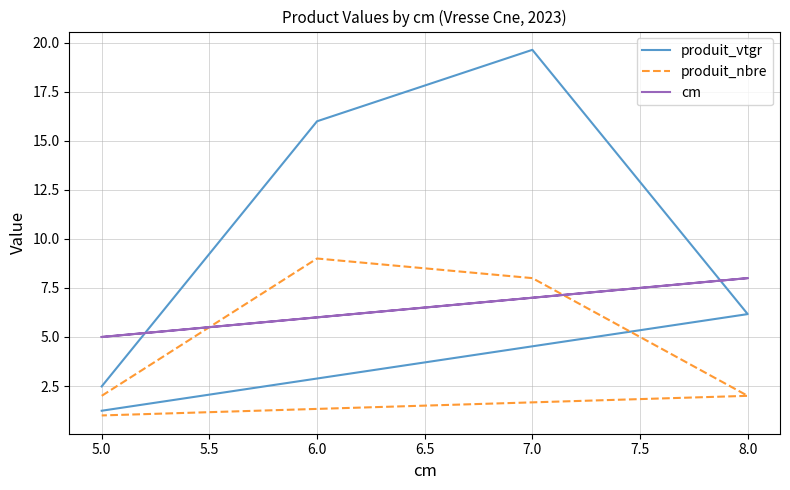

Count the produit_nbre values in the range 2 to 8.

3